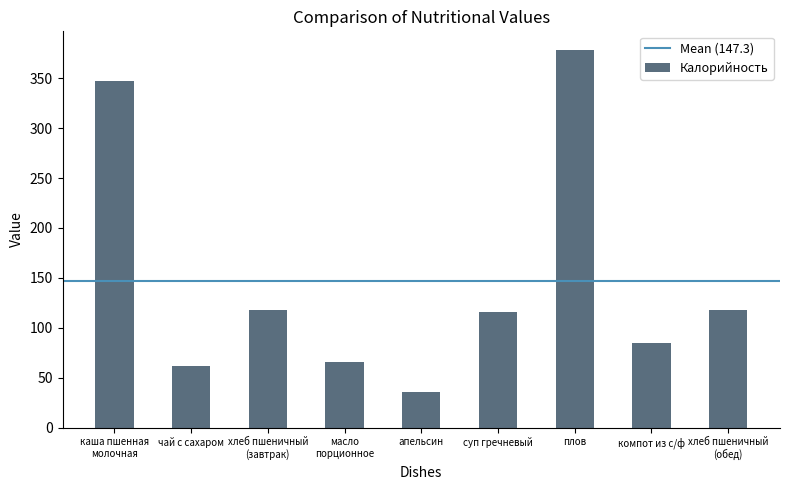

What is the label of the 8th bar from the right?

чай с сахаром